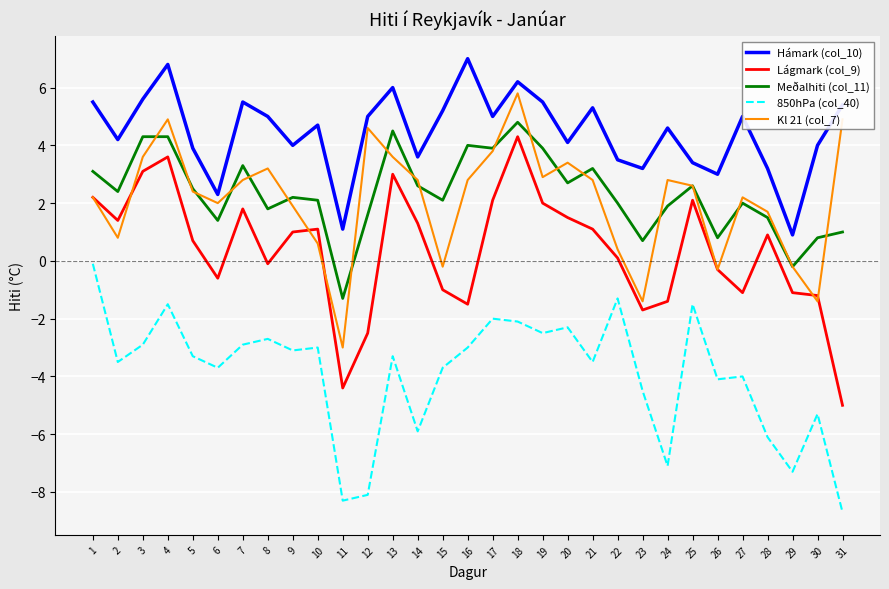

True or false: Hámark (col_10) has a value of 2.0 at 26.

False